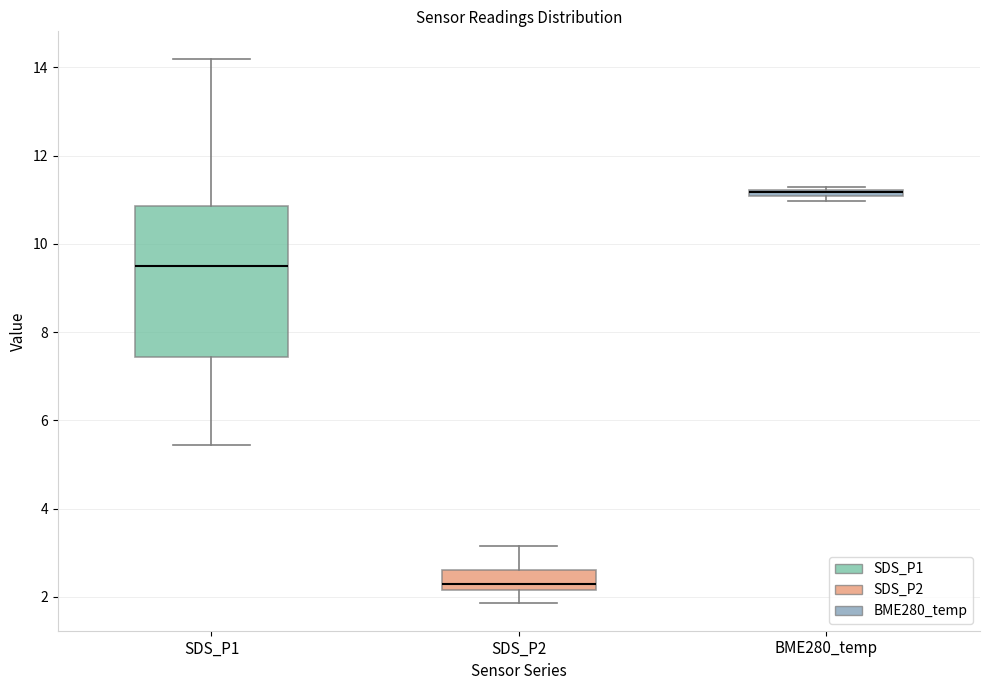

Which box has the lowest median line?

SDS_P2